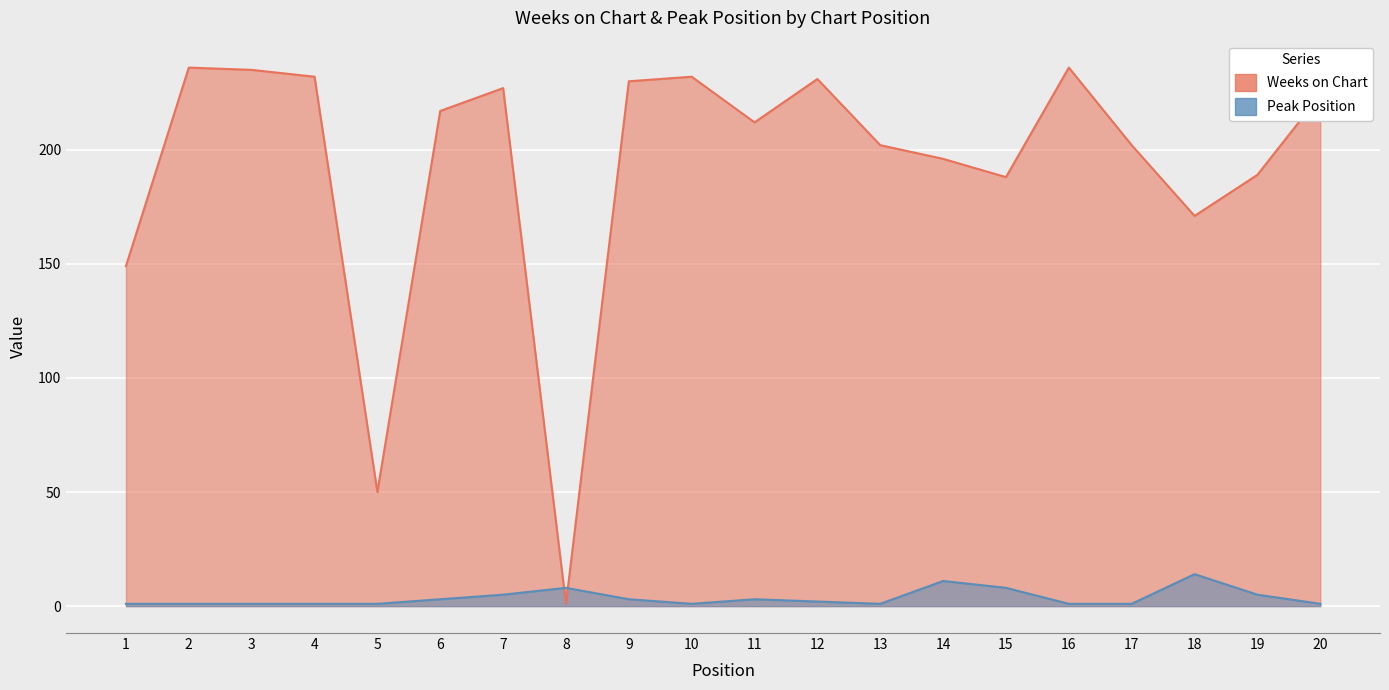

Which series ends up on top after the final intersection of Weeks on Chart and Peak Position?

Weeks on Chart